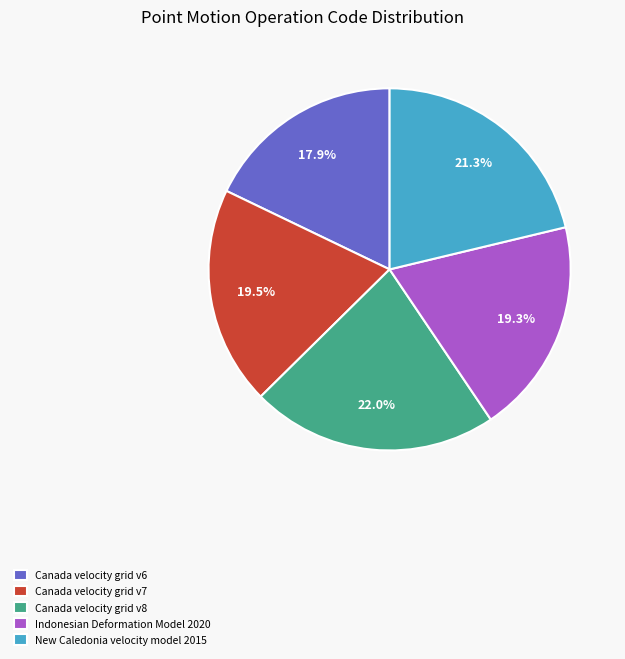

Does Canada velocity grid v8 account for over 50% of the chart?

No